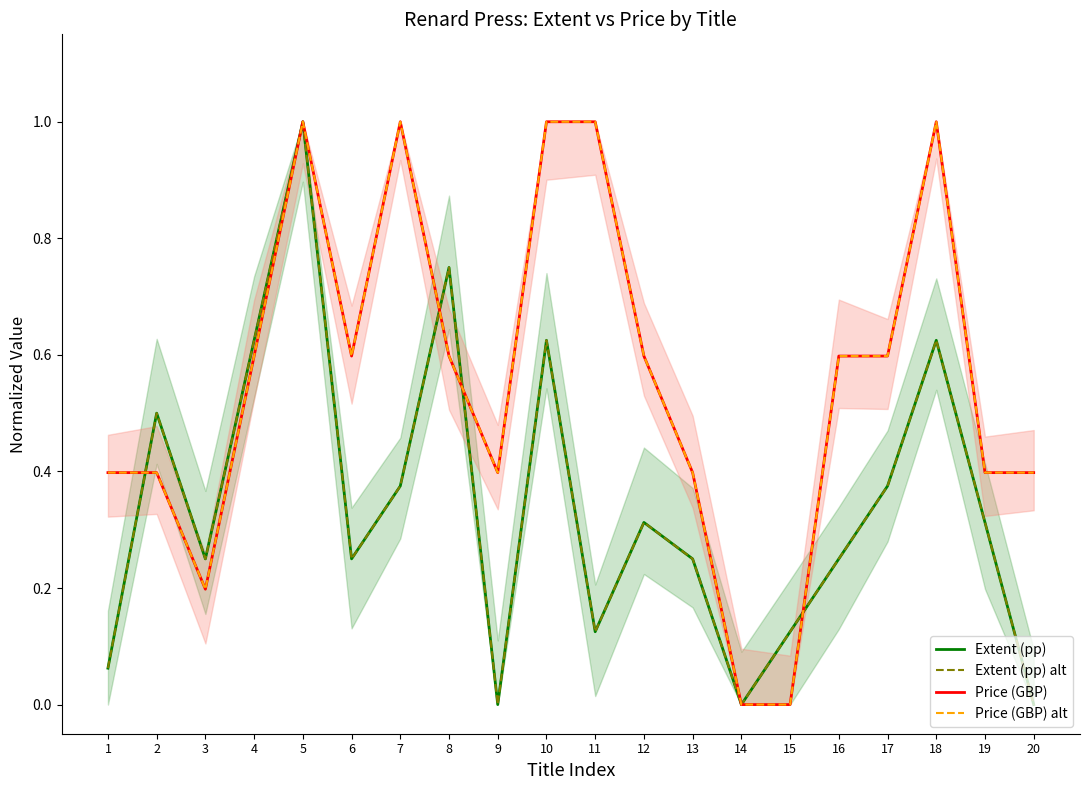

At how many categories does at least one series exceed 0?

19